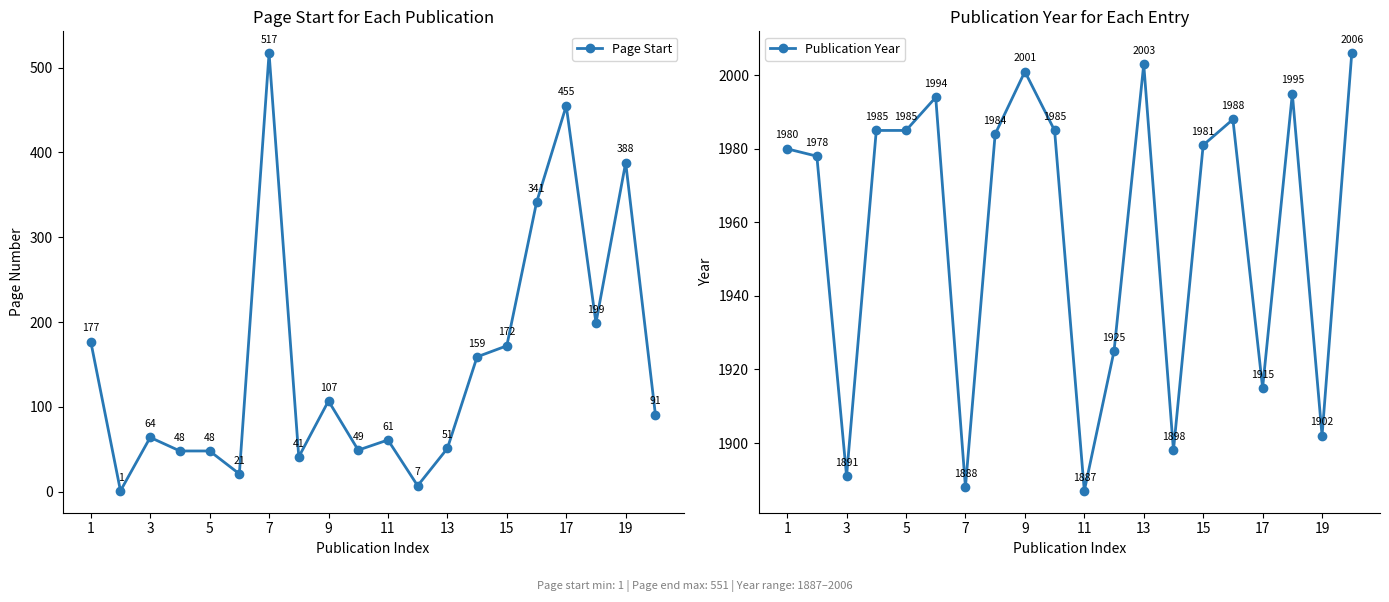

True or false: Publication Year has a value of 2998 at 17.

False